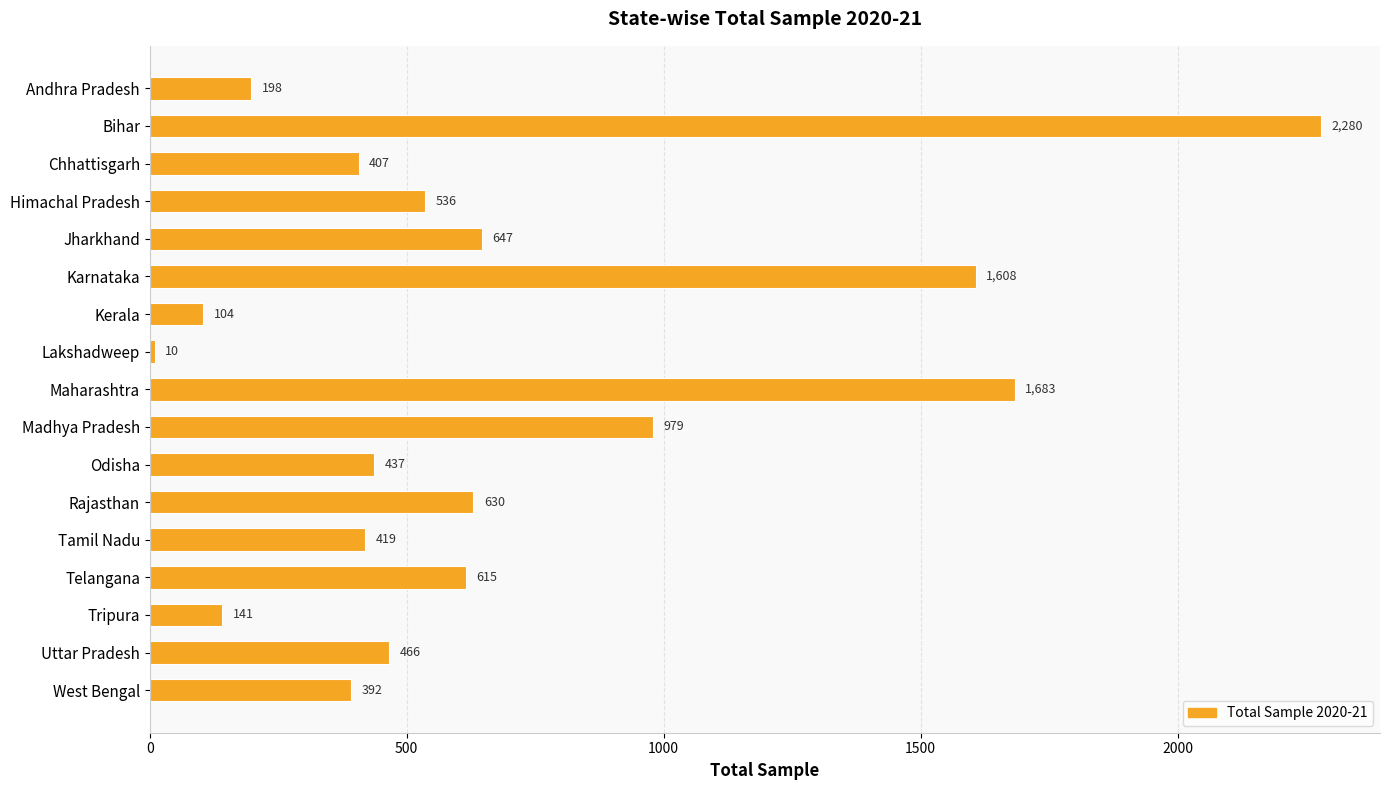

Rank the categories by value from lowest to highest.

Lakshadweep, Kerala, Tripura, Andhra Pradesh, West Bengal, Chhattisgarh, Tamil Nadu, Odisha, Uttar Pradesh, Himachal Pradesh, Telangana, Rajasthan, Jharkhand, Madhya Pradesh, Karnataka, Maharashtra, Bihar